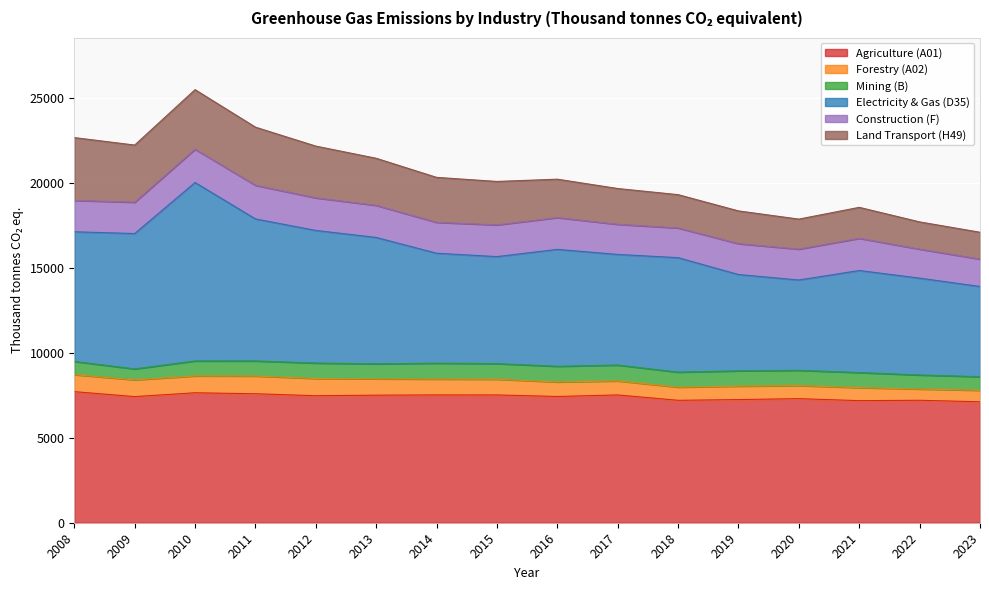

What is the sum of all Agriculture (A01) values?

118763.6